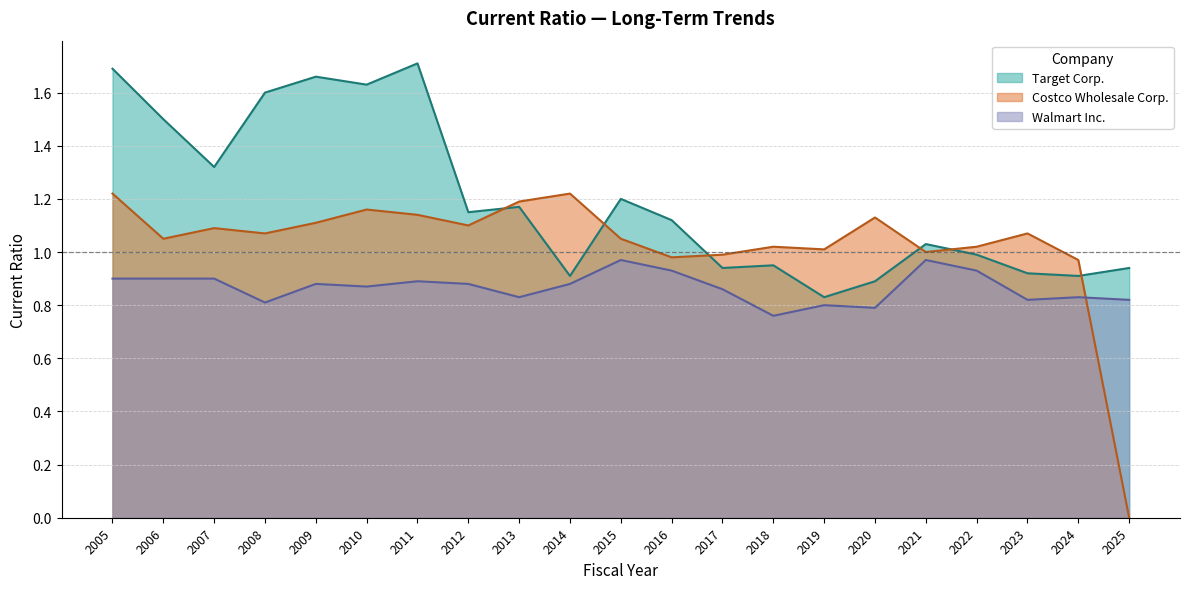

How many data points in Target Corp. are above 1?

12